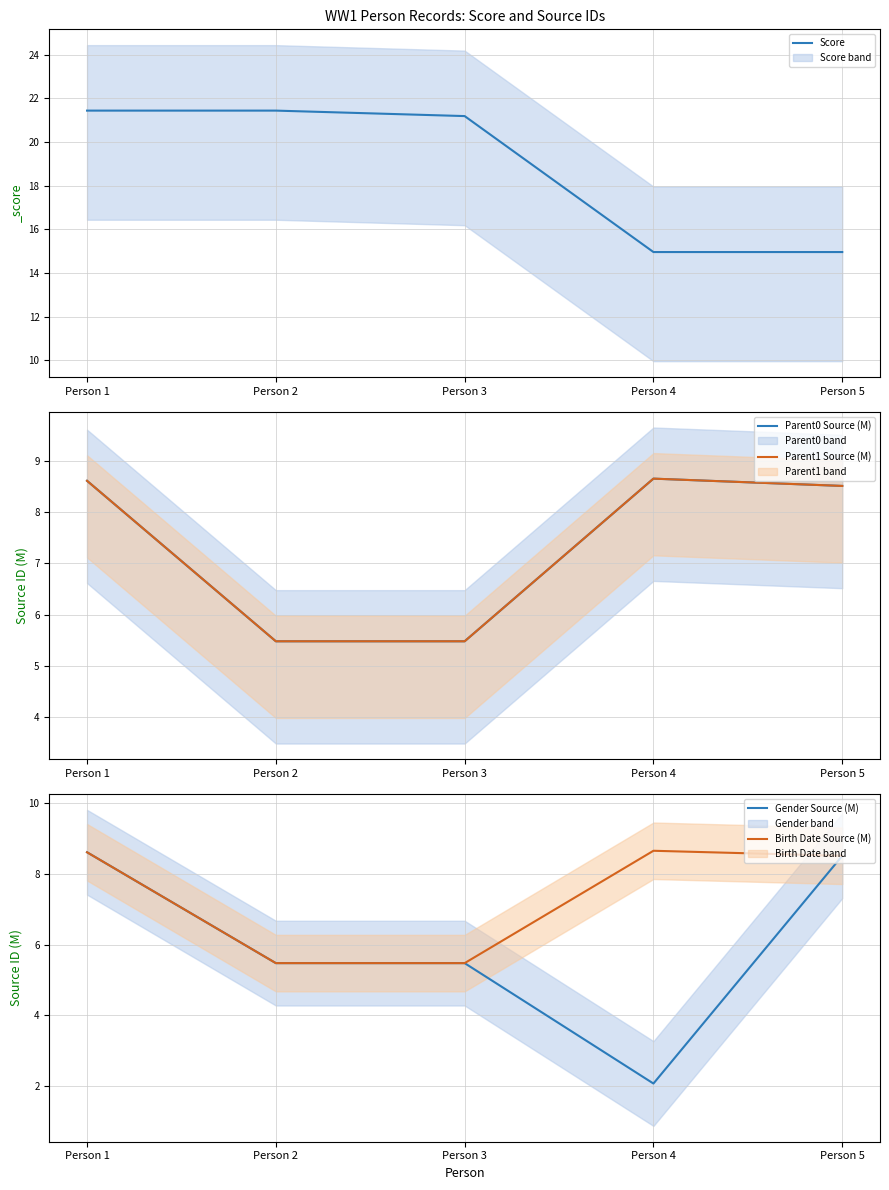

Does the chart display data point markers on the line(s)?

No